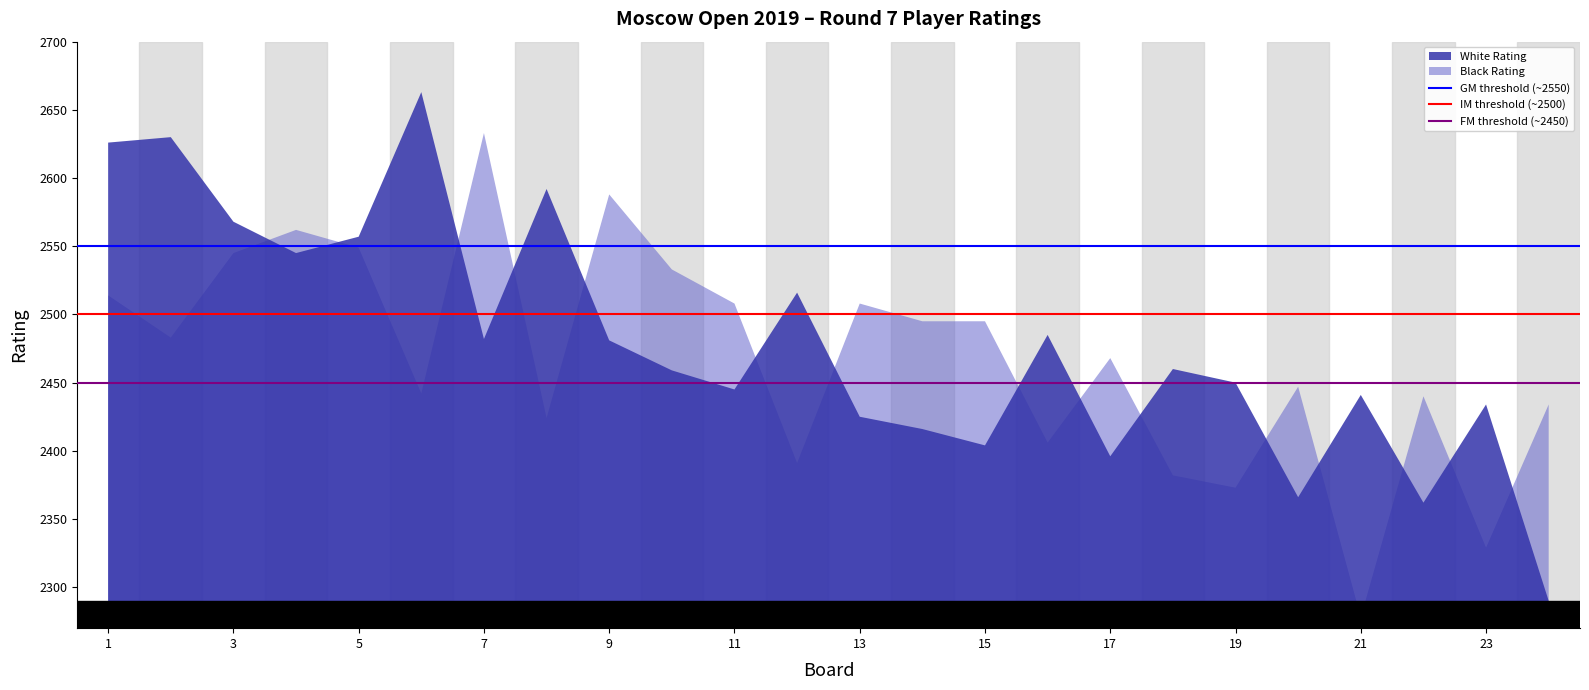

What is the lowest value of the White Rating series?

2290